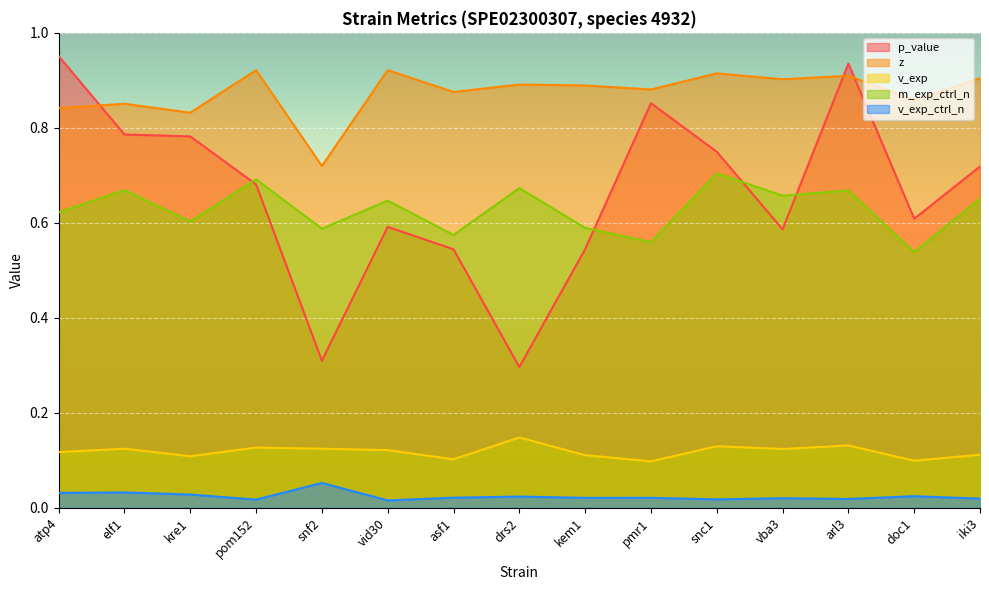

What is the approximate value of z at atp4?

0.8